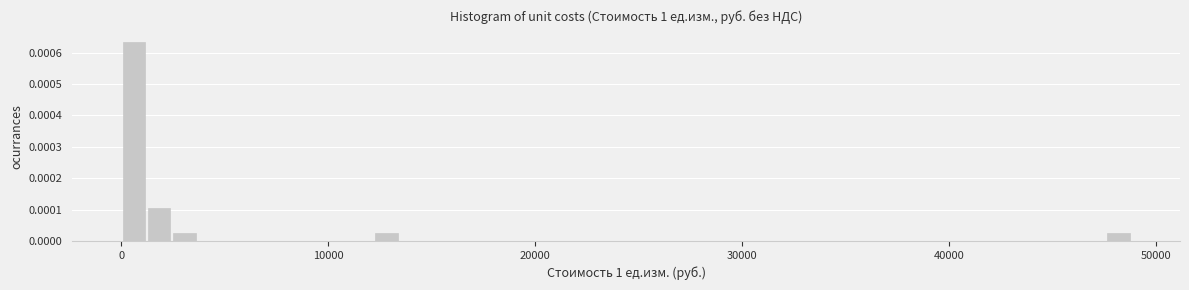

Around what value on the x-axis is the tallest bar? Give the approximate position of its centre, as read against the axis.

1000